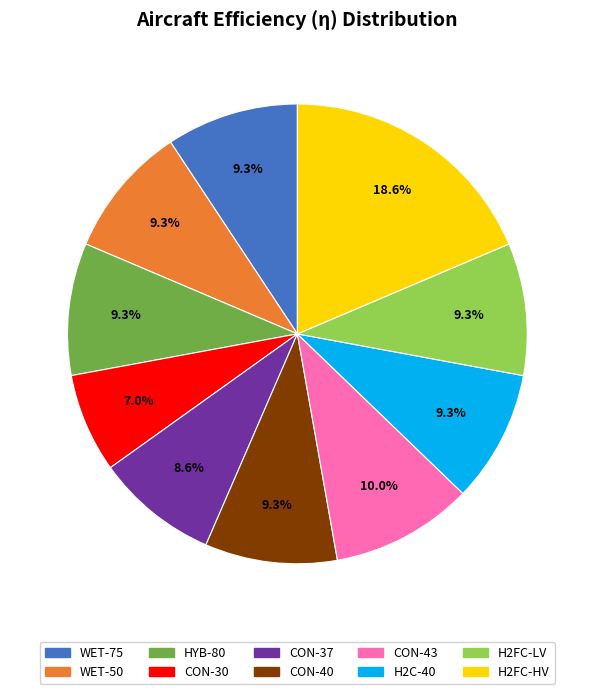

Combined, what portion of the pie is H2C-40 and CON-37?

17.9%